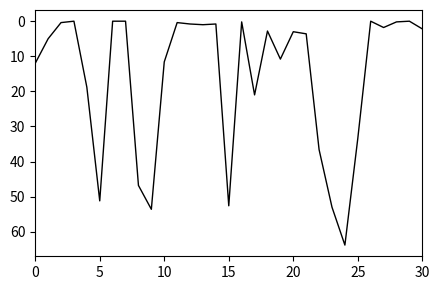

What is the difference between the maximum and minimum values?

63.8